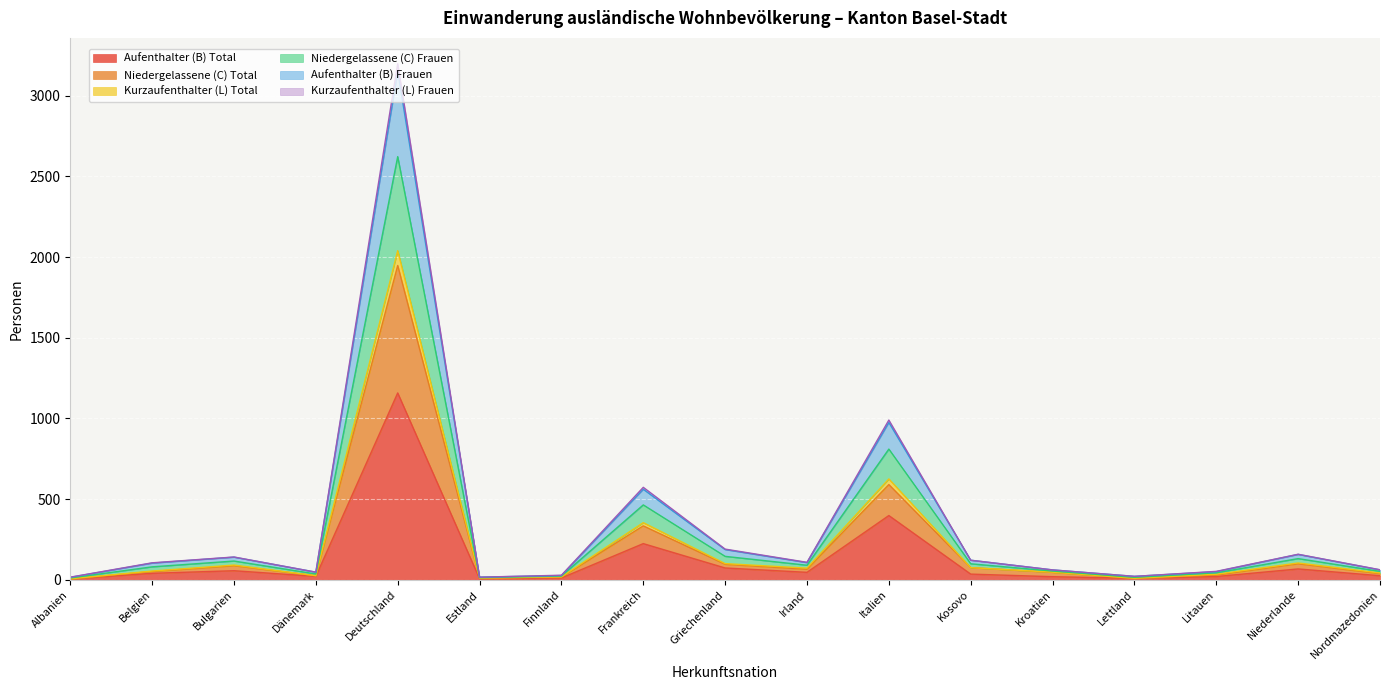

The Niedergelassene (C) Total series shows 4 at Finnland. True or false?

False